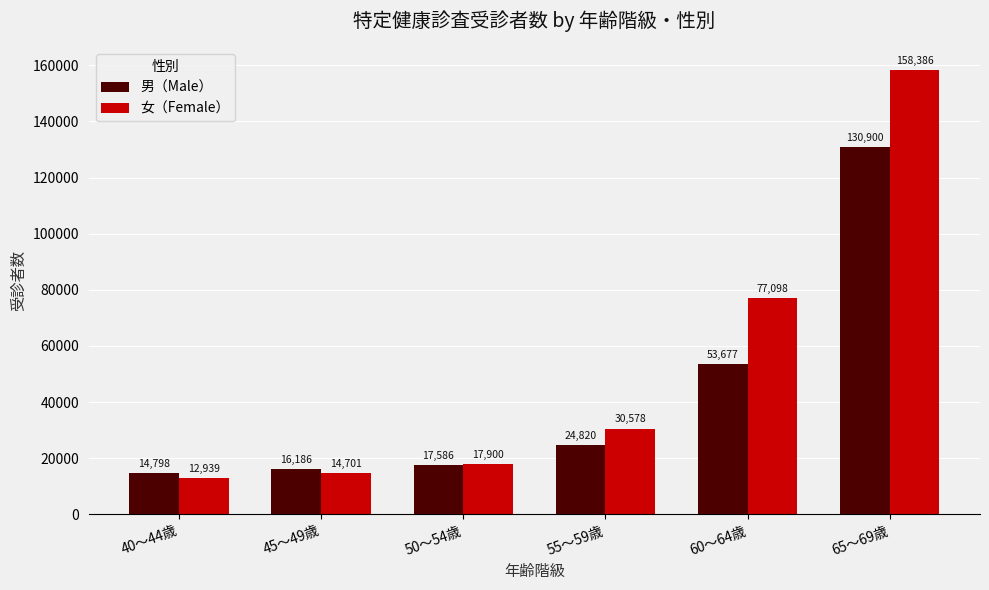

How many bars are there in each group?

2